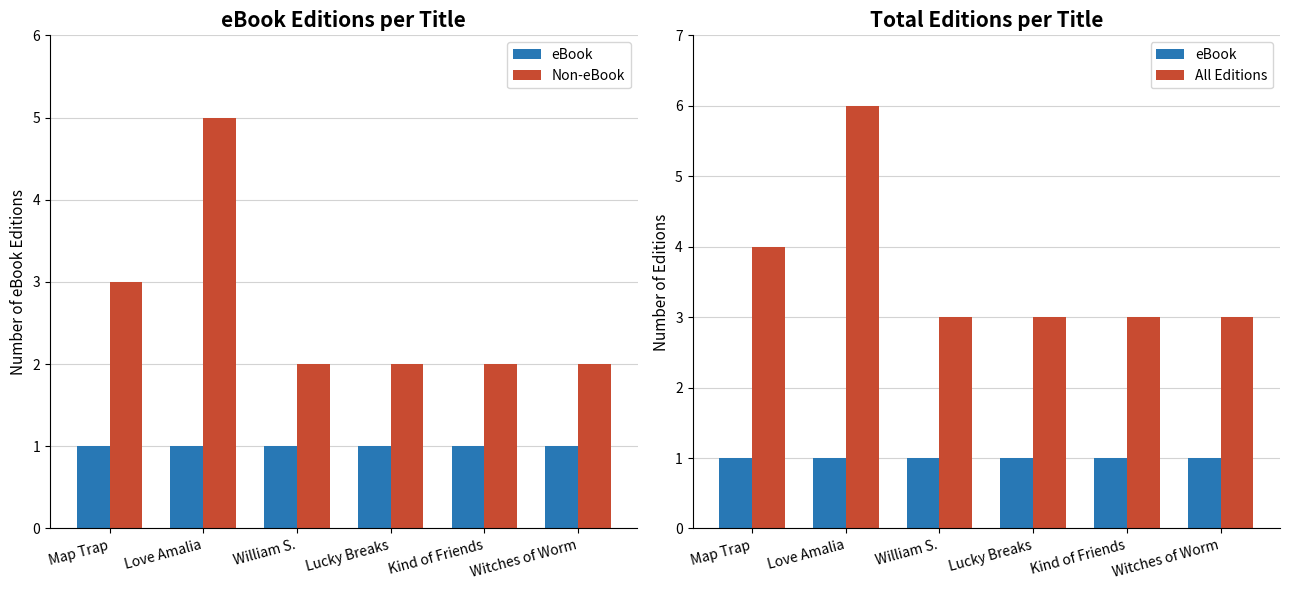

At which label does eBook reach its peak?

Map Trap